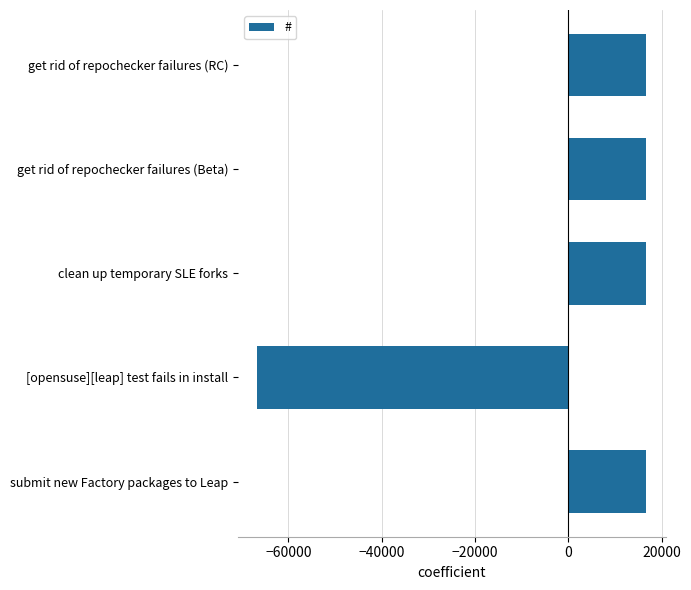

Which has a higher value, get rid of repochecker failures (Beta) or [opensuse][leap] test fails in install?

get rid of repochecker failures (Beta)